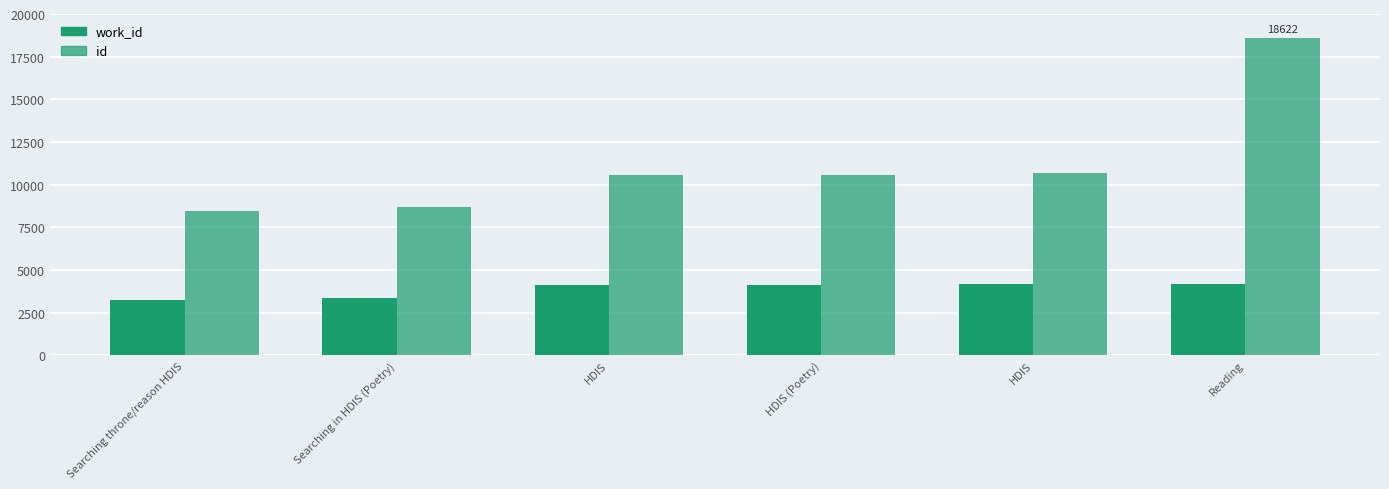

What is the value of the id bar at the 5th from the left?

10564